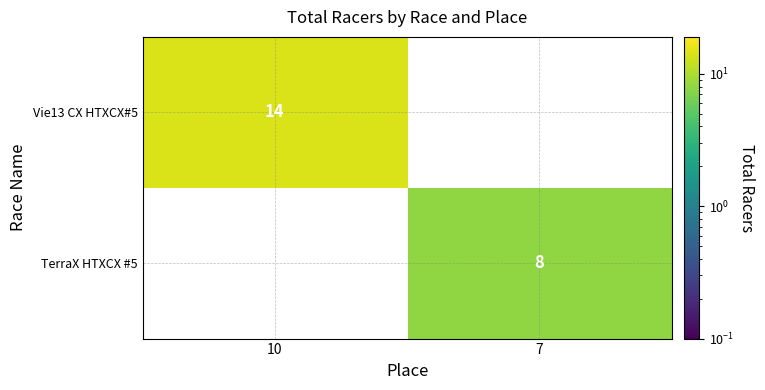

What is the difference between the highest and lowest values at 10?

14